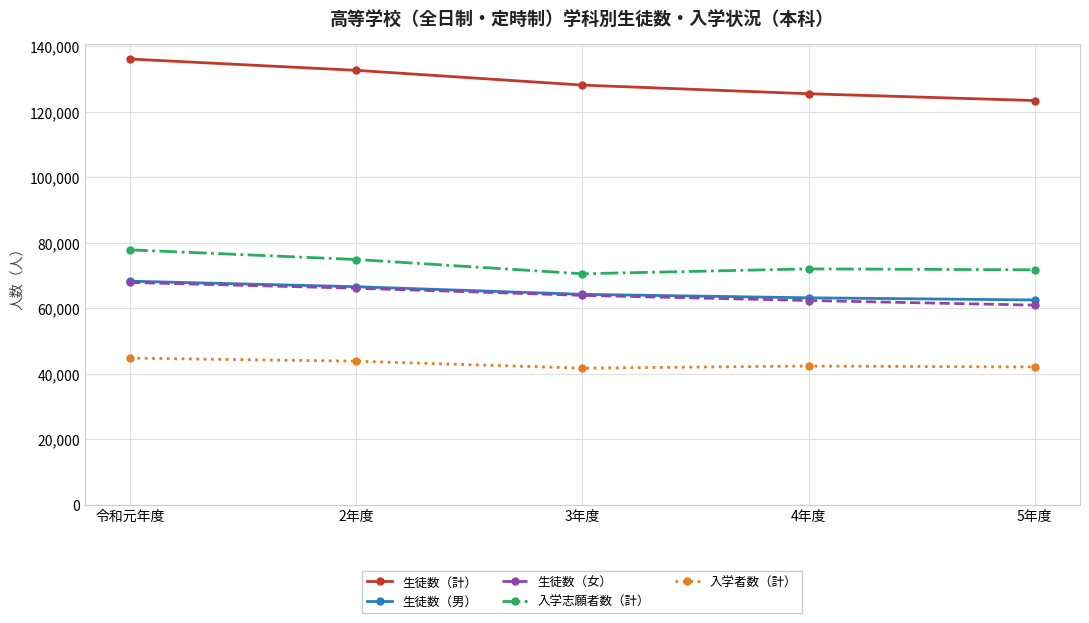

Read the 入学者数（計） value at 4年度, to the nearest 100.

42300